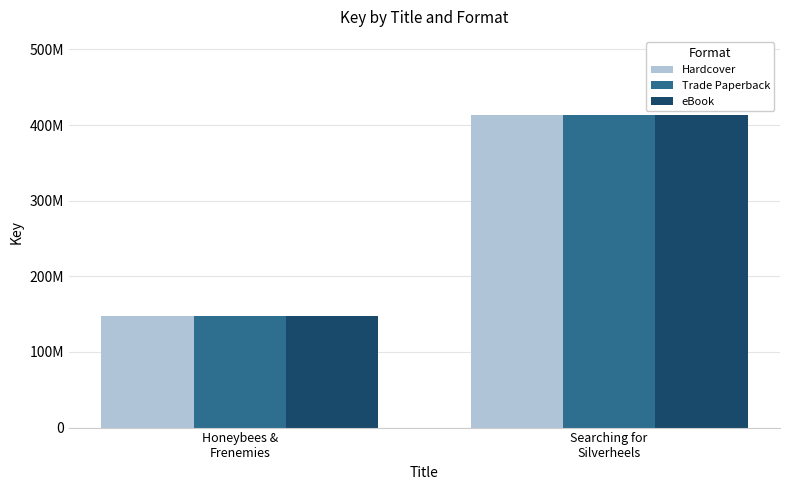

At which category is the sum across all series the highest?

Searching for
Silverheels